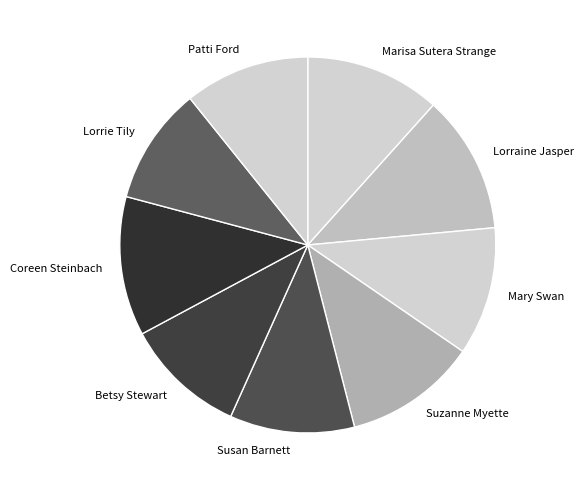

How many slices are in this pie chart?

9